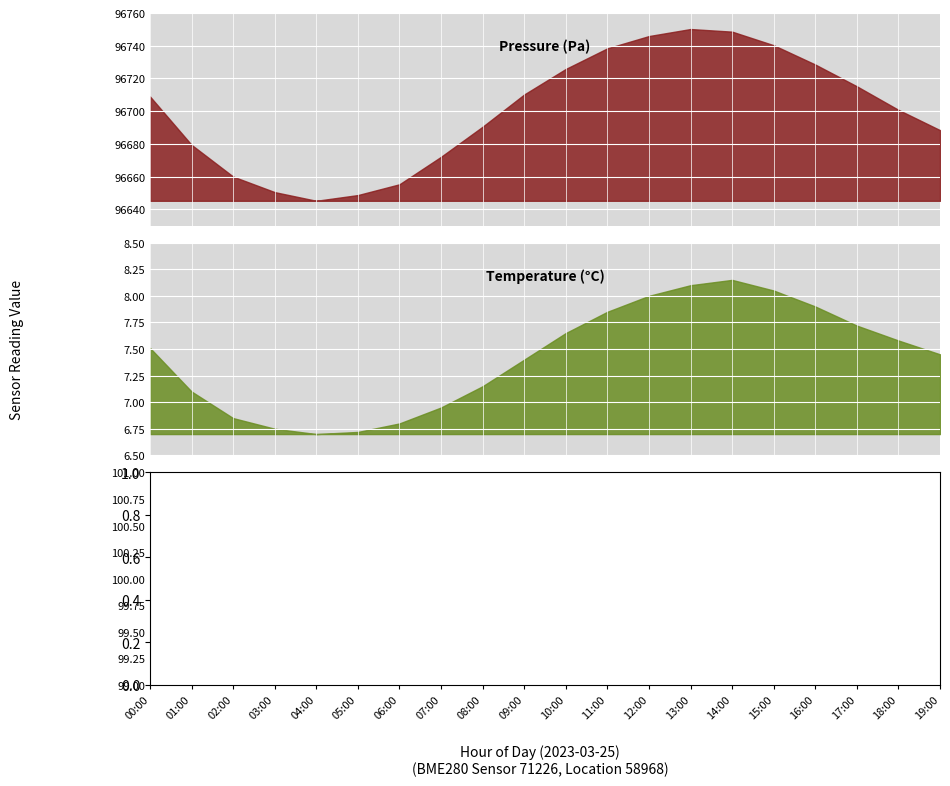

How many data points in pressure are less than 96708?

10